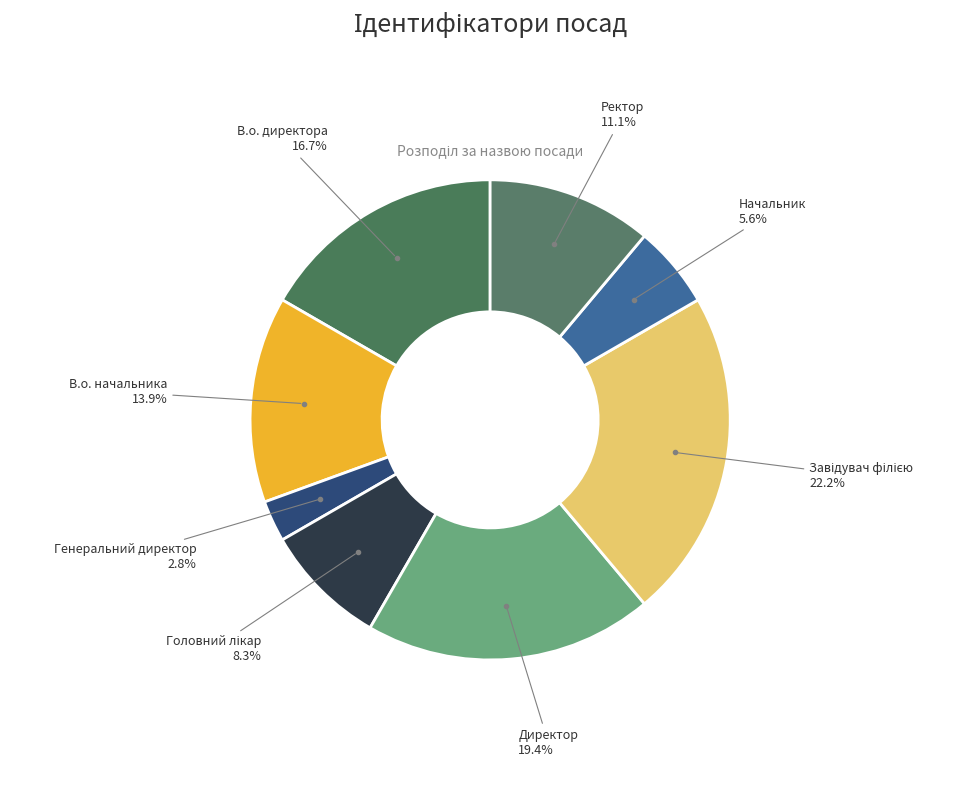

Is there a majority slice in this chart?

No